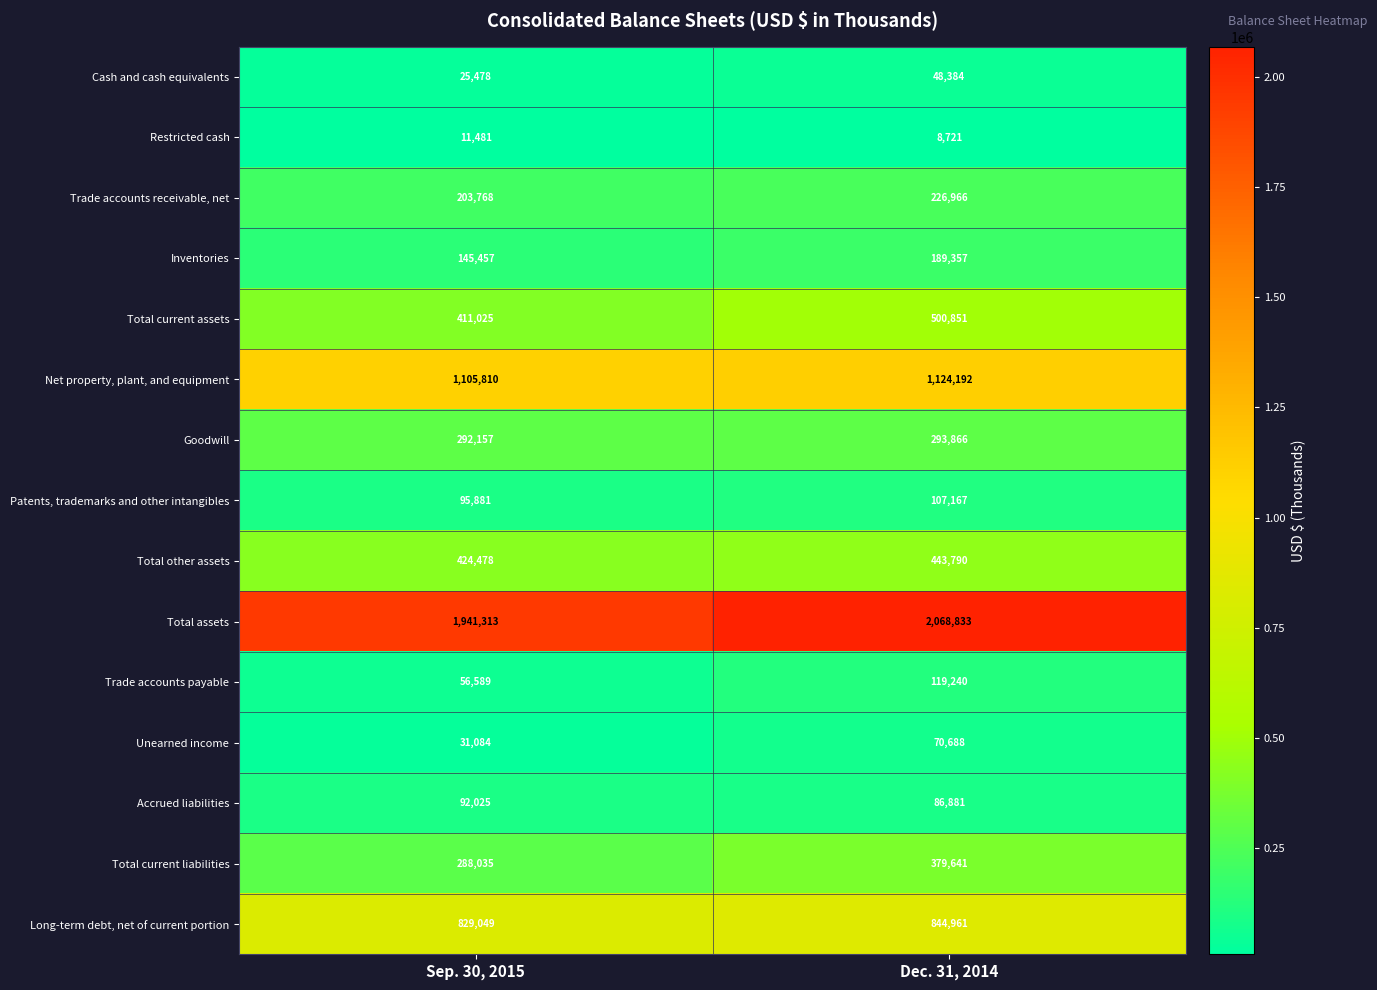

Which series has the largest range (max minus min)?

Total assets